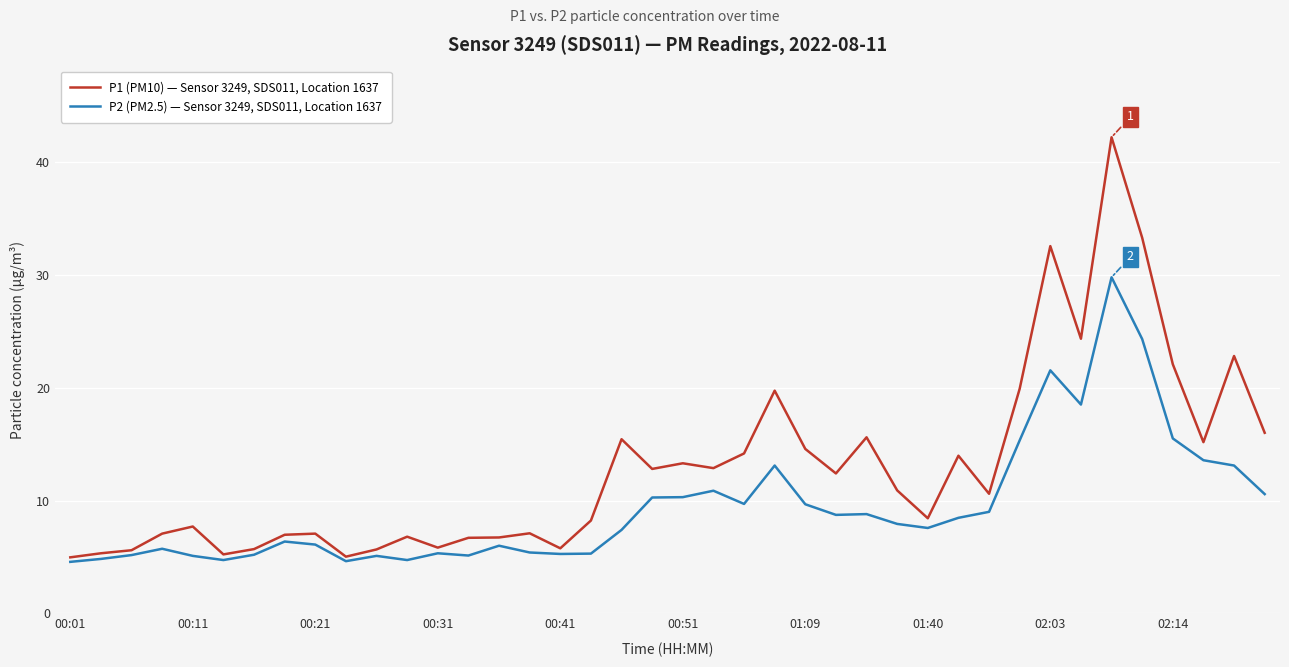

List the series in order of their overall mean, lowest first.

P2 (PM2.5) — Sensor 3249, SDS011, Location 1637, P1 (PM10) — Sensor 3249, SDS011, Location 1637